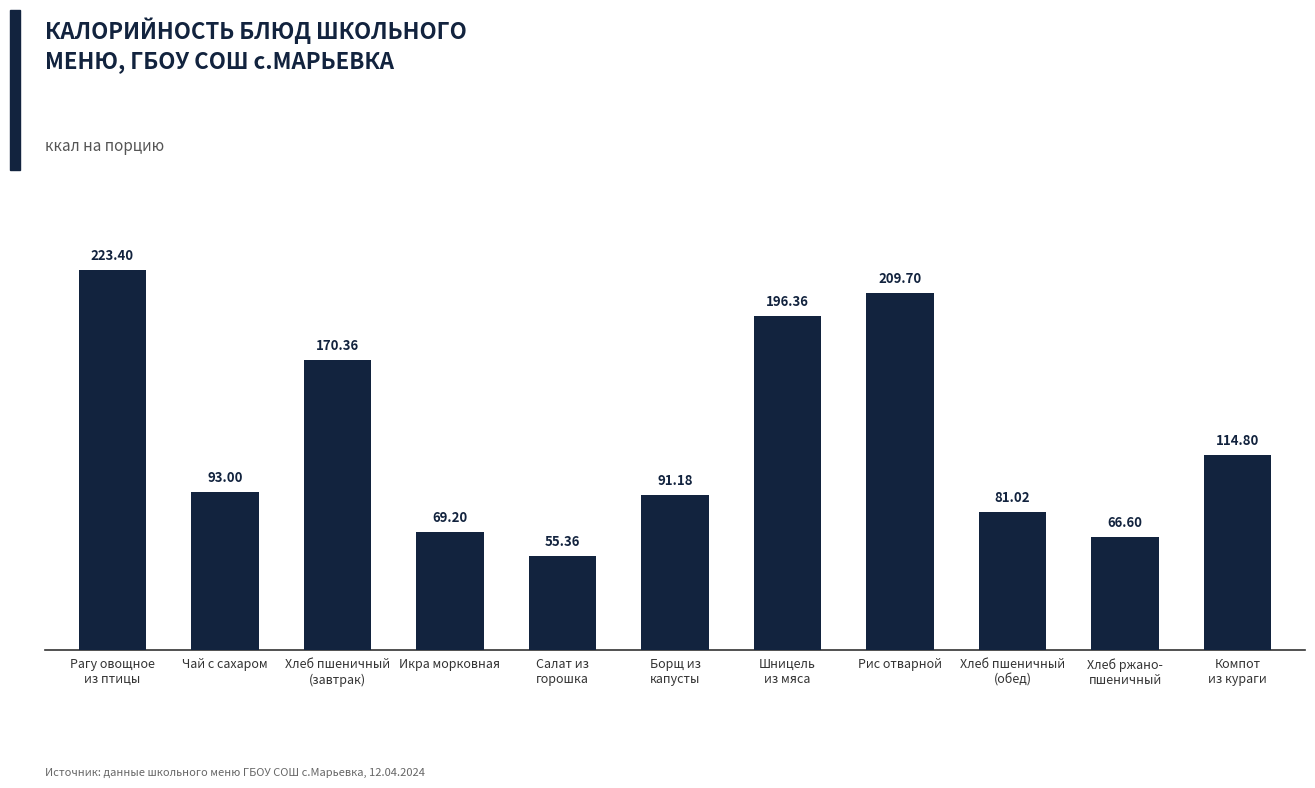

Are the bars horizontal?

No